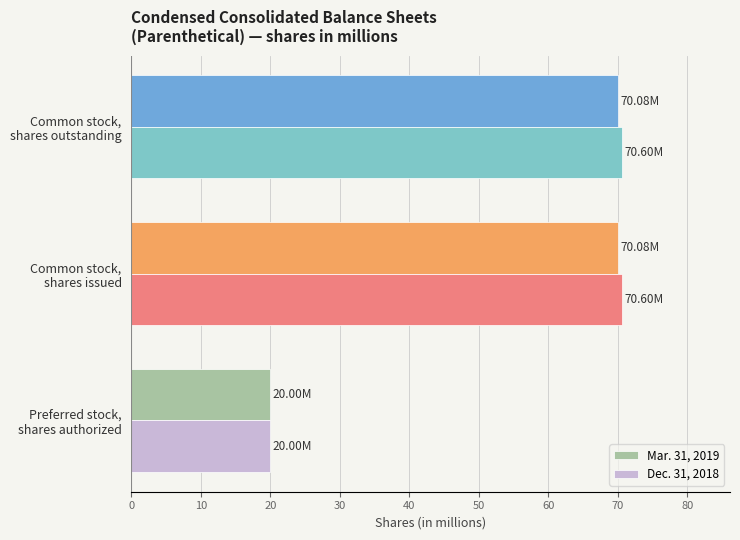

Rank the series by their maximum value, from lowest to highest.

Mar. 31, 2019, Dec. 31, 2018